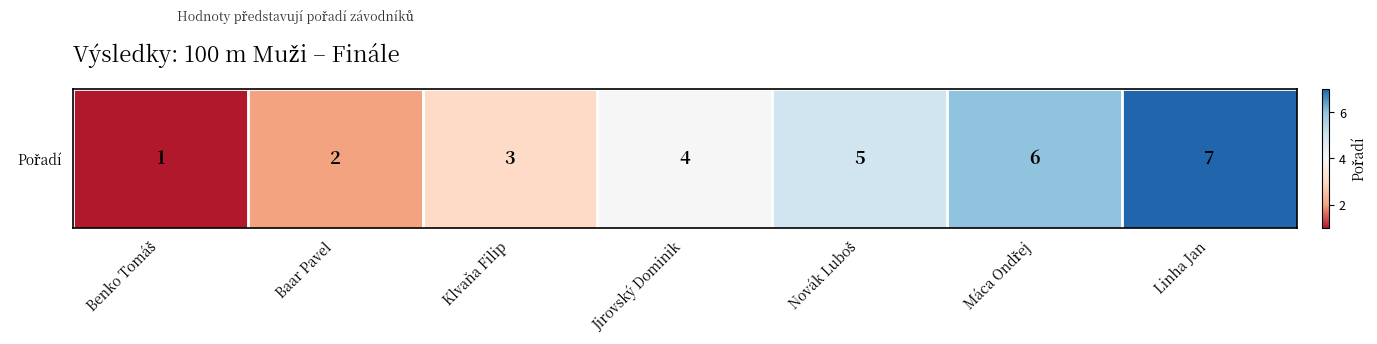

Reading right to left, transcribe all the data shown in this chart.

7	6	5	4	3	2	1